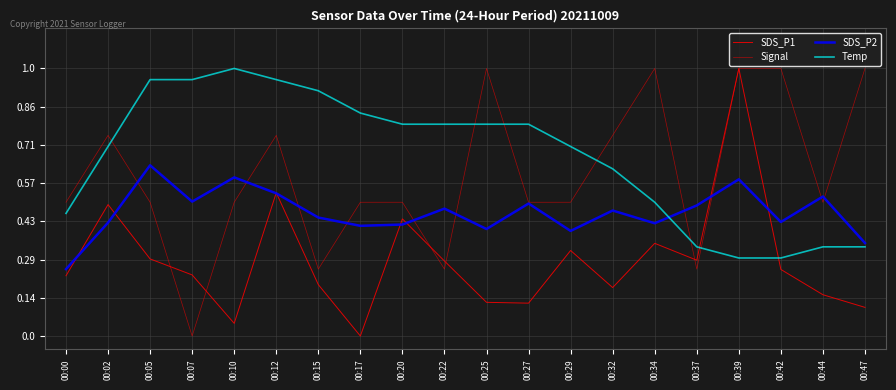

How many lines are shown in the chart?

4